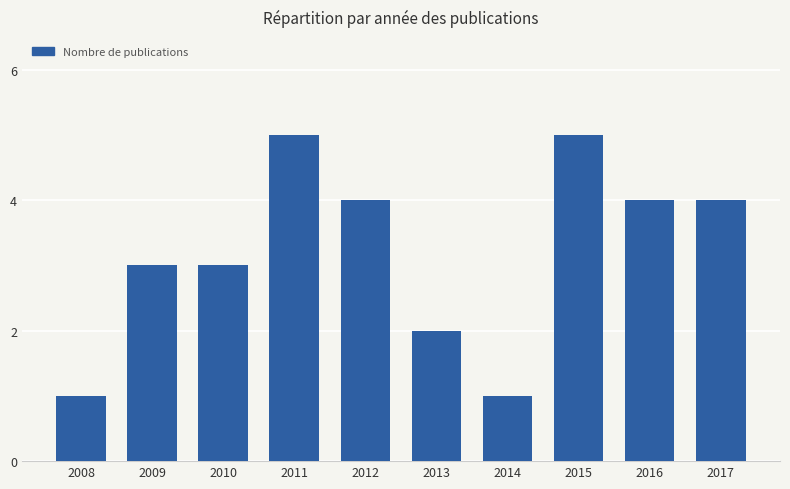

What is the change in value from 2008 to 2010?

+2